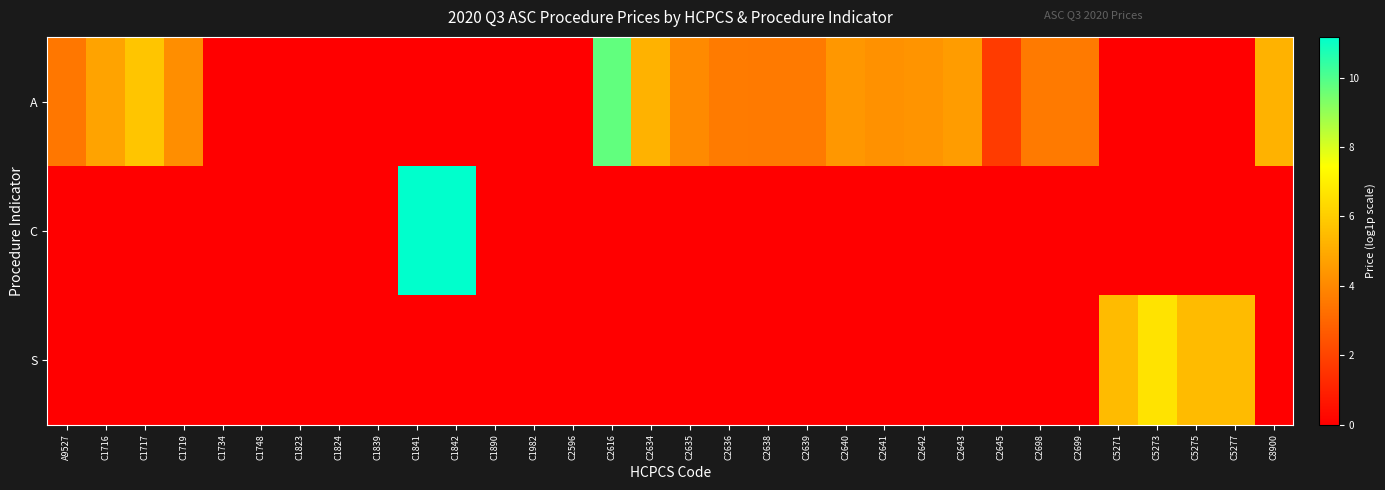

Rank the series by their maximum value, from highest to lowest.

C, A, S